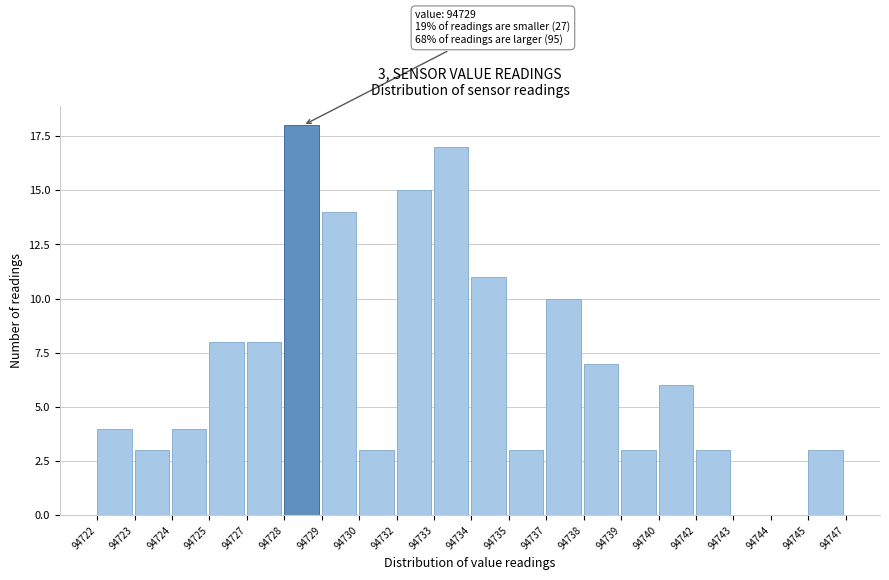

Reading left to right, what are all the values shown in this chart?

94722=4	94723=3	94724=4	94725=8	94727=8	94728=18	94729=14	94730=3	94732=15	94733=17	94734=11	94735=3	94737=10	94738=7	94739=3	94740=6	94742=3	94743=0	94744=0	94745=3